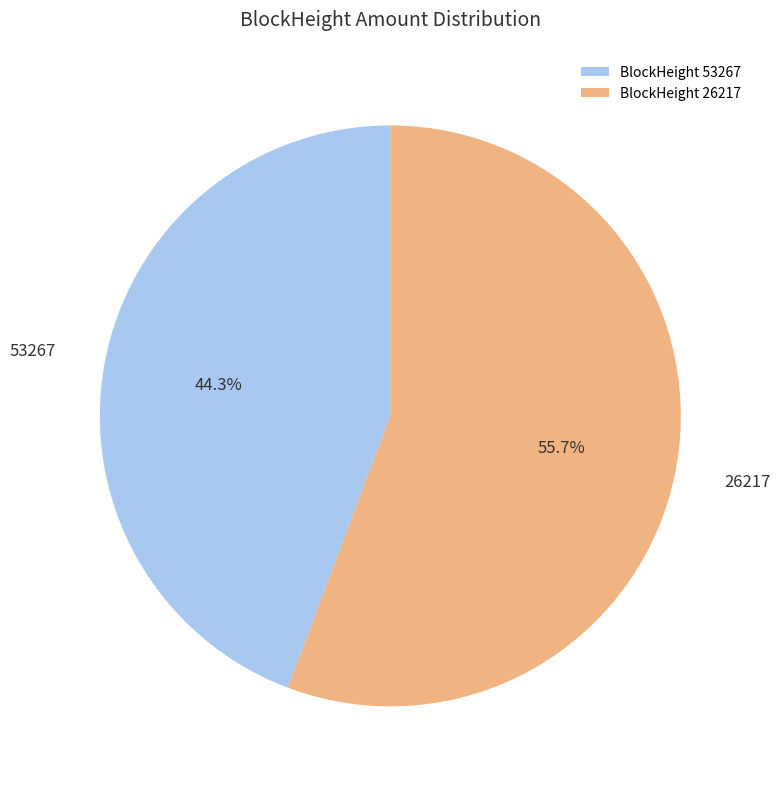

To the nearest percent, what is the average slice percentage?

50%